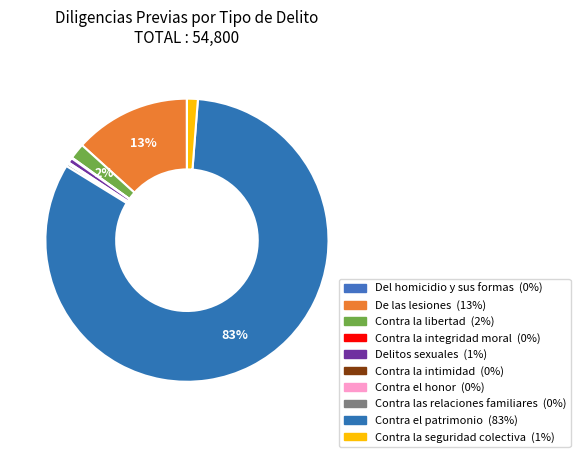

Rank the categories by value from lowest to highest.

Del homicidio y sus formas, Contra el honor, Contra la integridad moral, Contra la intimidad, Contra las relaciones familiares, Delitos sexuales, Contra la seguridad colectiva, Contra la libertad, De las lesiones, Contra el patrimonio